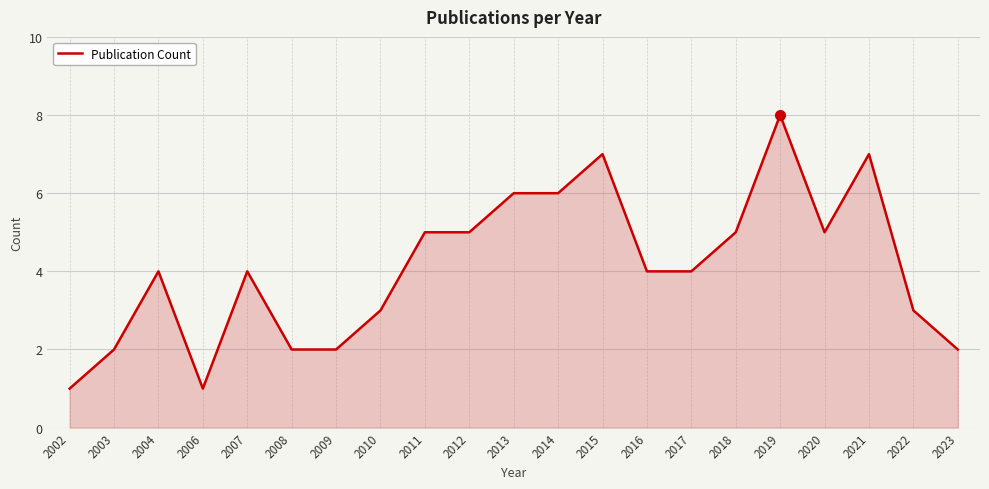

What is the ratio of the value at 2018 to the value at 2002?

5.0